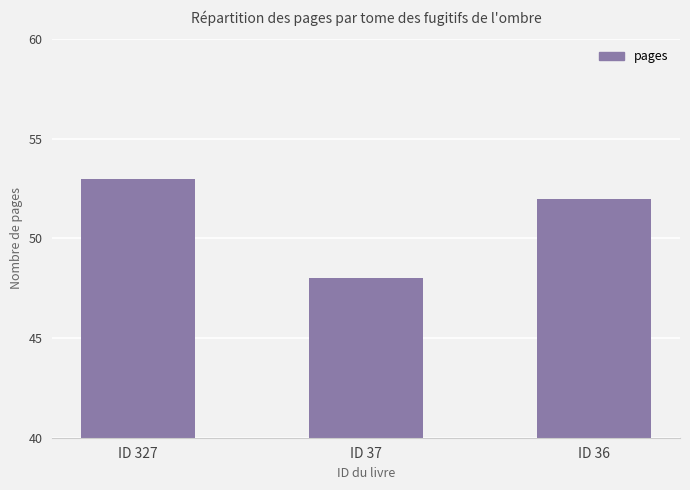

How many bars are there in total?

3